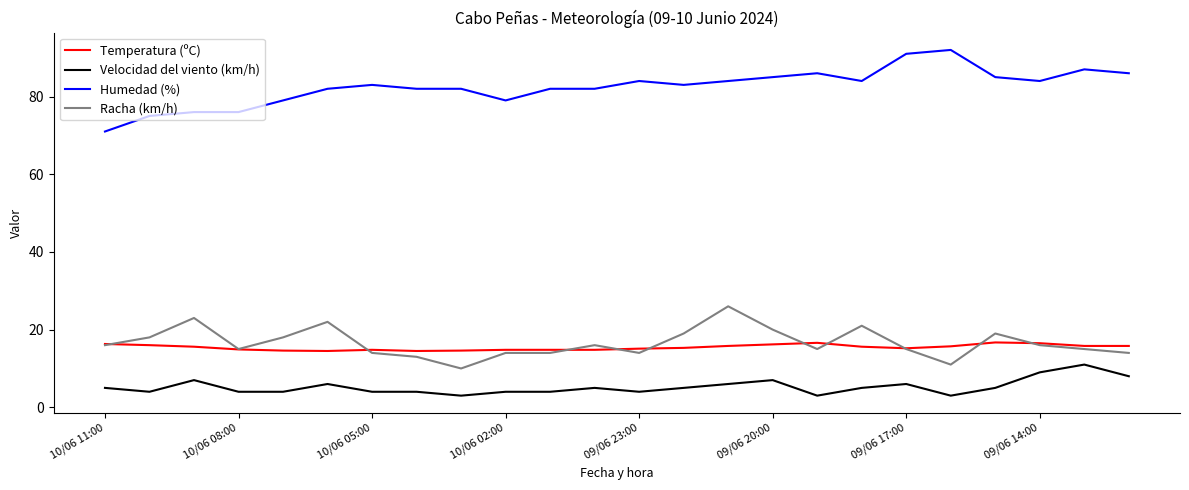

List the series in order of their peak value, lowest first.

Velocidad del viento (km/h), Temperatura (ºC), Racha (km/h), Humedad (%)